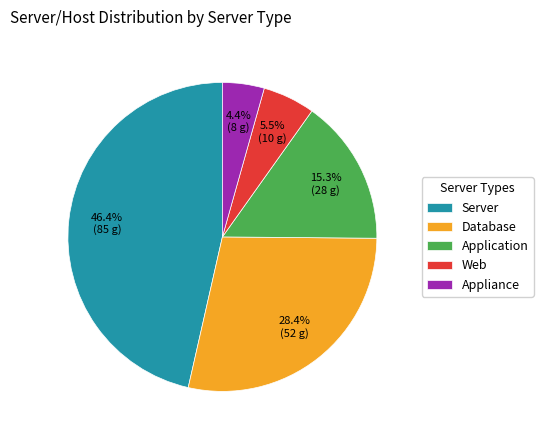

Does Server represent more than half of the total?

No